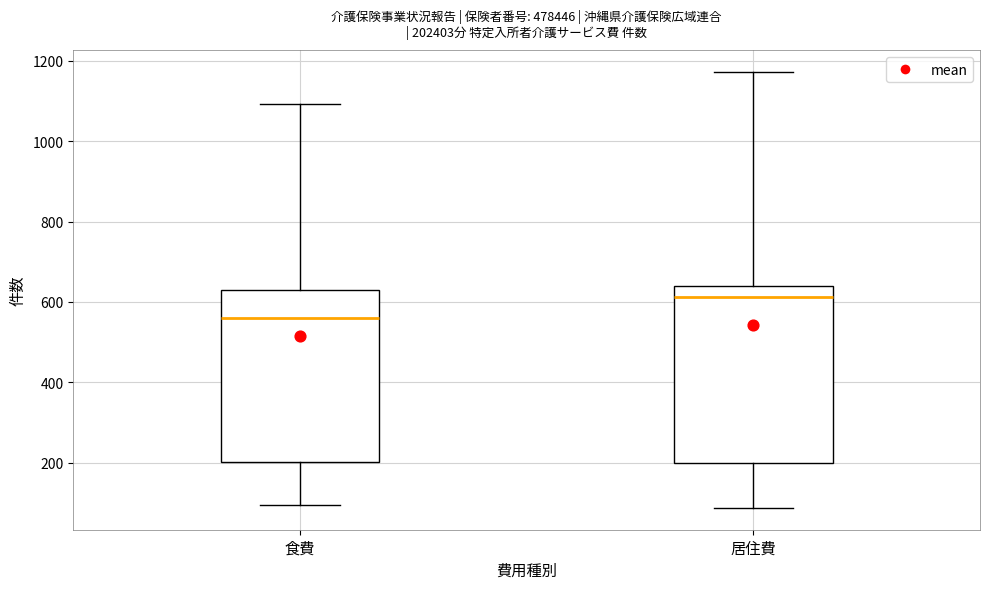

Reading left to right, read every box against the y-axis: the position of its median line, the range the box covers, and the ends of its whiskers. The values are not printed on the chart, so give them approximately, as read against the axis.

食費: median 560, box 200 to 620, whiskers 100 to 1100
居住費: median 620, box 200 to 640, whiskers 80 to 1180